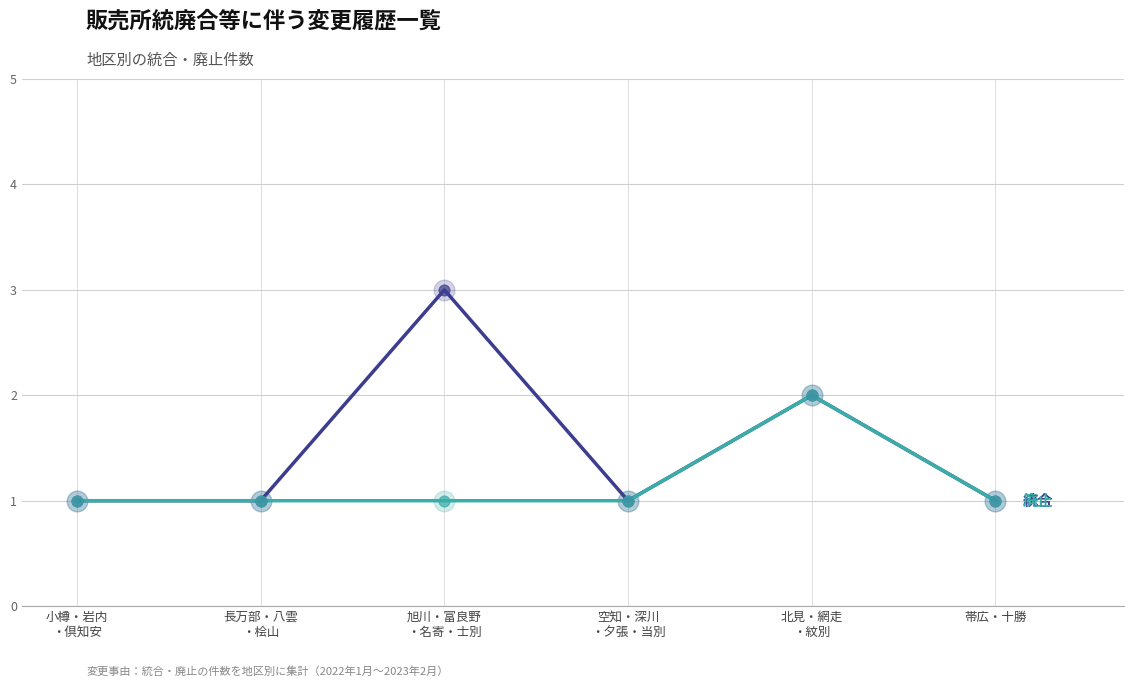

What is the greatest value displayed?

3